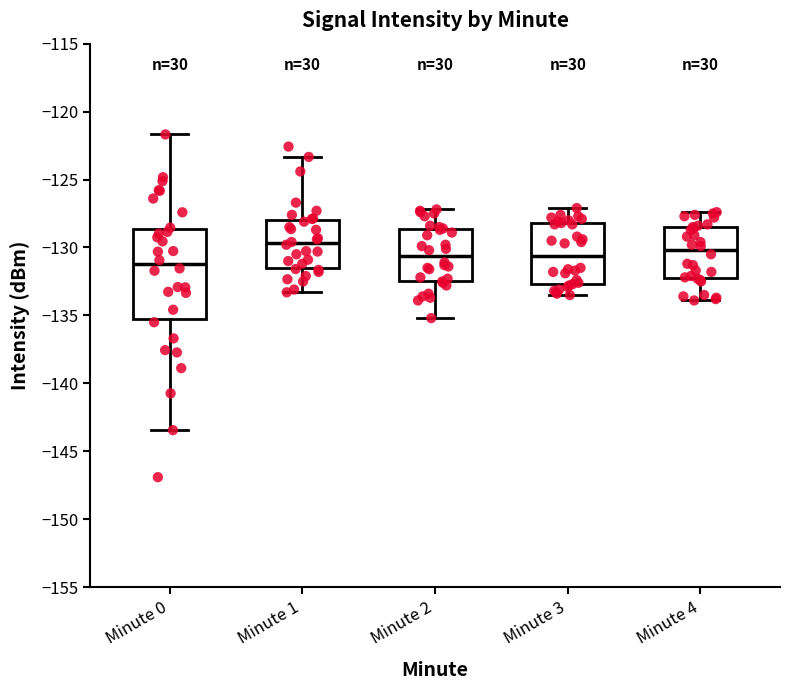

Comparing the boxes themselves (not the whiskers), which one is the tallest?

Minute 0